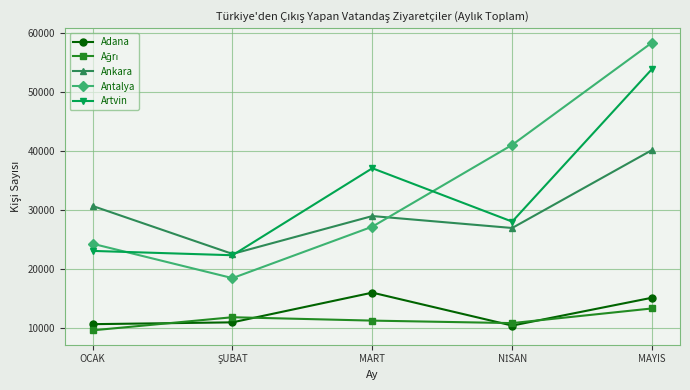

What is the sum of all Adana values?

63349